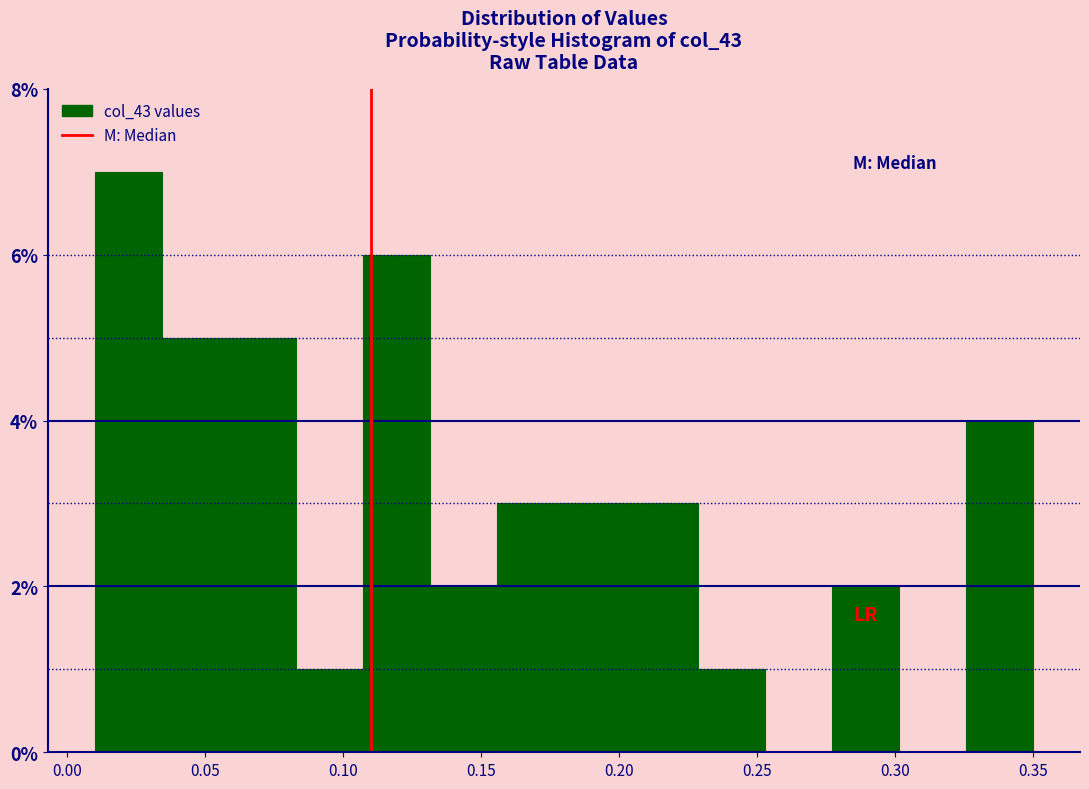

Reading left to right, transcribe this chart: for each bar, give the range it covers on the x-axis and its height. Neither the bar edges nor the heights are printed on the chart, so give them approximately, as read against the axes.

0.010 to 0.035: 7
0.035 to 0.060: 5
0.060 to 0.085: 5
0.085 to 0.105: 1
0.105 to 0.130: 6
0.130 to 0.155: 2
0.155 to 0.180: 3
0.180 to 0.205: 3
0.205 to 0.230: 3
0.230 to 0.255: 1
0.255 to 0.275: 0
0.275 to 0.300: 2
0.300 to 0.325: 0
0.325 to 0.350: 4